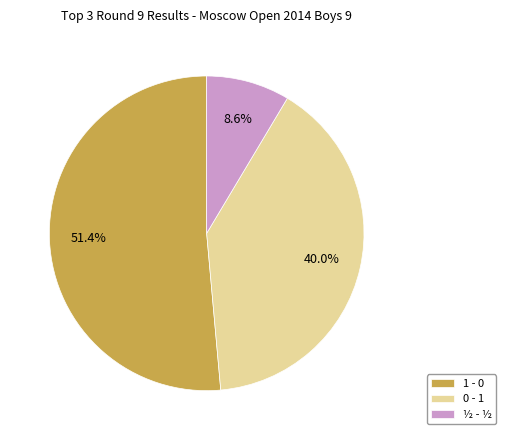

Which category accounts for the majority?

1 - 0